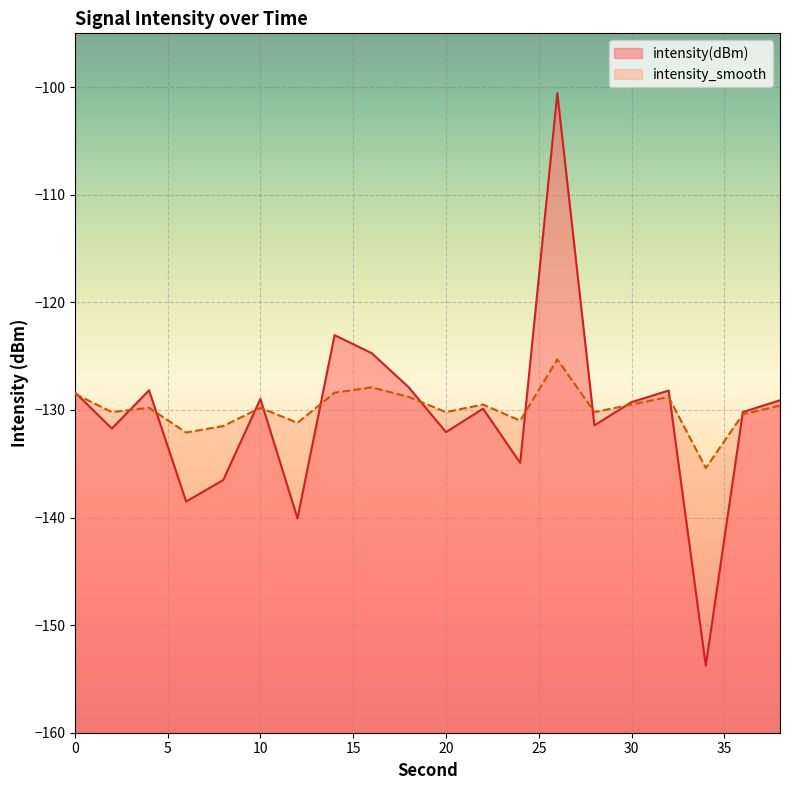

What is the total value across all series at 2?

-261.9